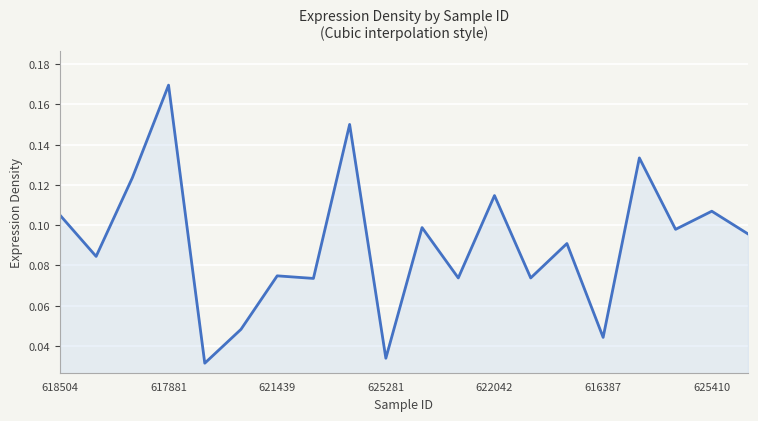

Which category has the highest value across all series?

617881